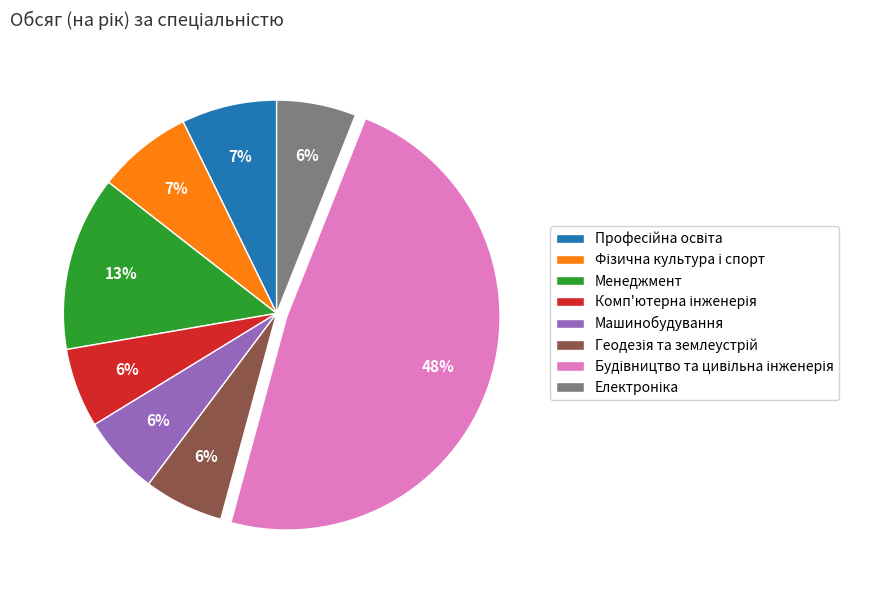

Is it true that Менеджмент is 13% of the pie?

True